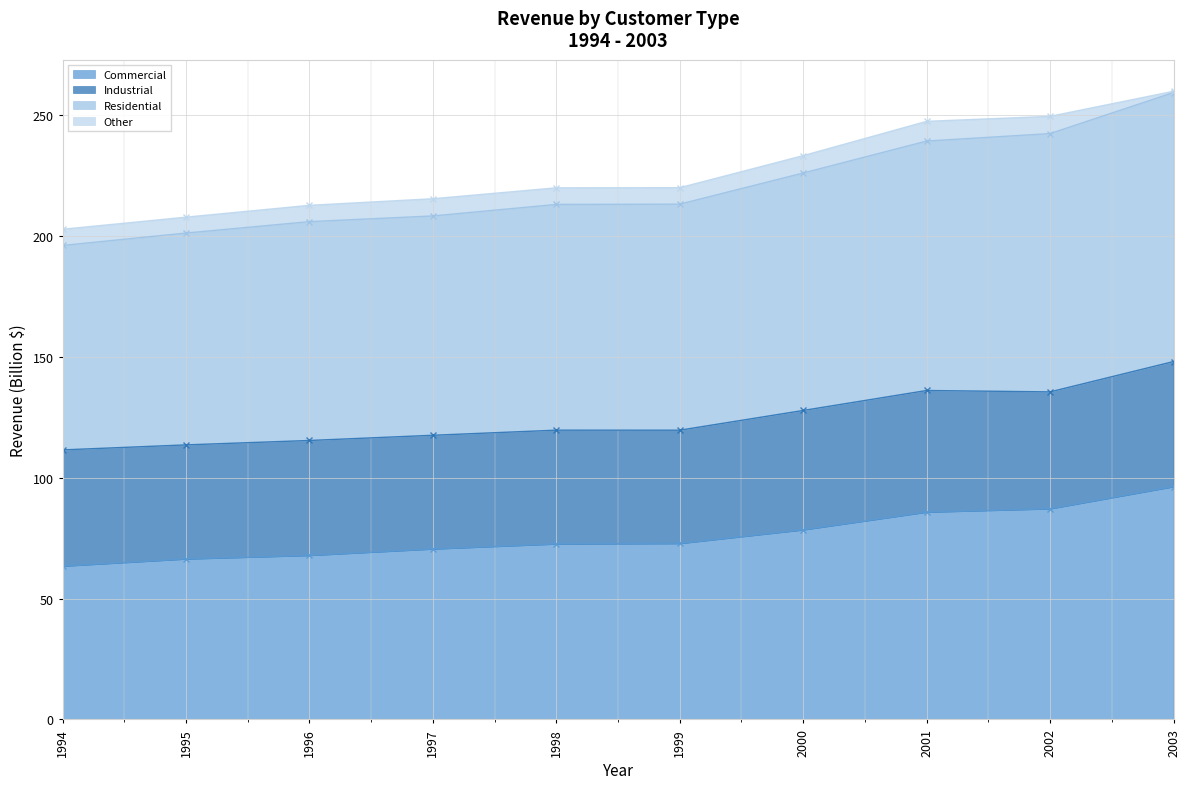

What is the approximate value of Commercial at 1996?

67.8